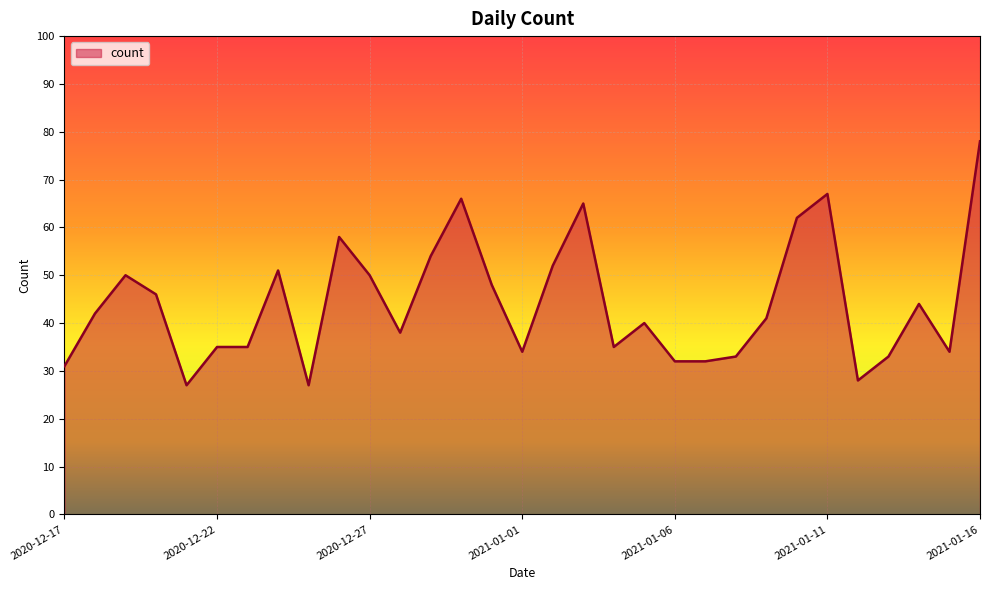

Count the number of data series in this chart.

1